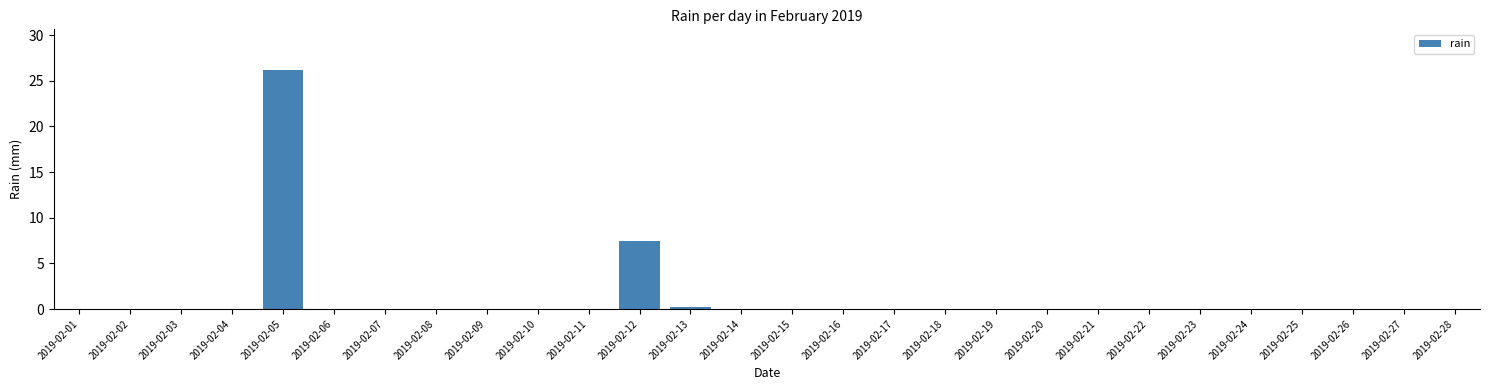

Reading left to right, transcribe all the data shown in this chart.

2019-02-01=0.0	2019-02-02=0.0	2019-02-03=0.0	2019-02-04=0.0	2019-02-05=26.2	2019-02-06=0.0	2019-02-07=0.0	2019-02-08=0.0	2019-02-09=0.0	2019-02-10=0.0	2019-02-11=0.0	2019-02-12=7.4	2019-02-13=0.2	2019-02-14=0.0	2019-02-15=0.0	2019-02-16=0.0	2019-02-17=0.0	2019-02-18=0.0	2019-02-19=0.0	2019-02-20=0.0	2019-02-21=0.0	2019-02-22=0.0	2019-02-23=0.0	2019-02-24=0.0	2019-02-25=0.0	2019-02-26=0.0	2019-02-27=0.0	2019-02-28=0.0